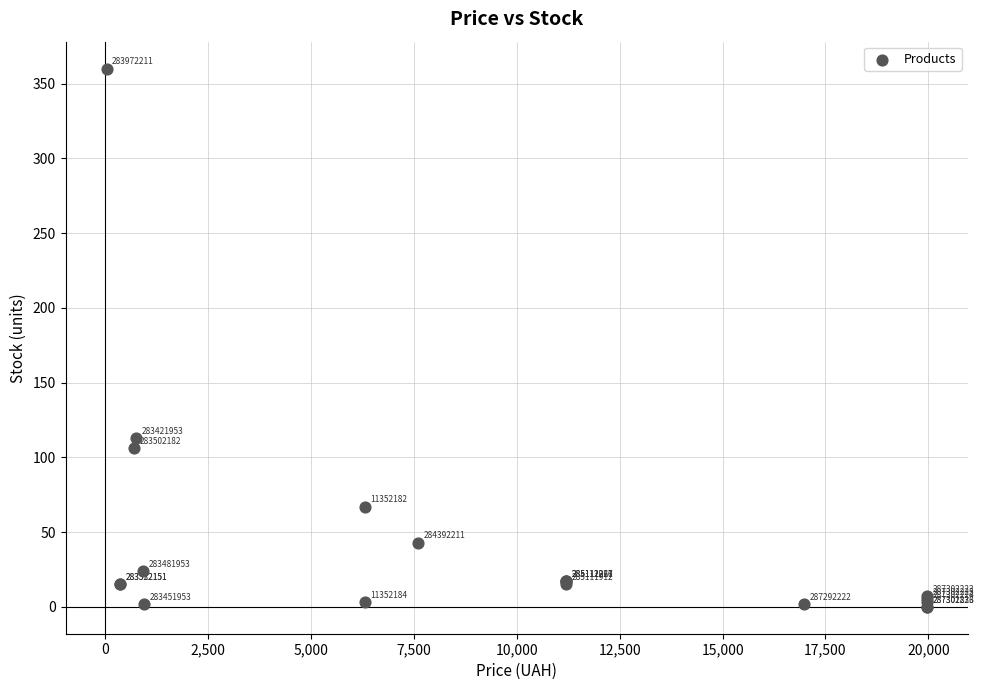

What Y value in the scatter plot is closest to 180?

113